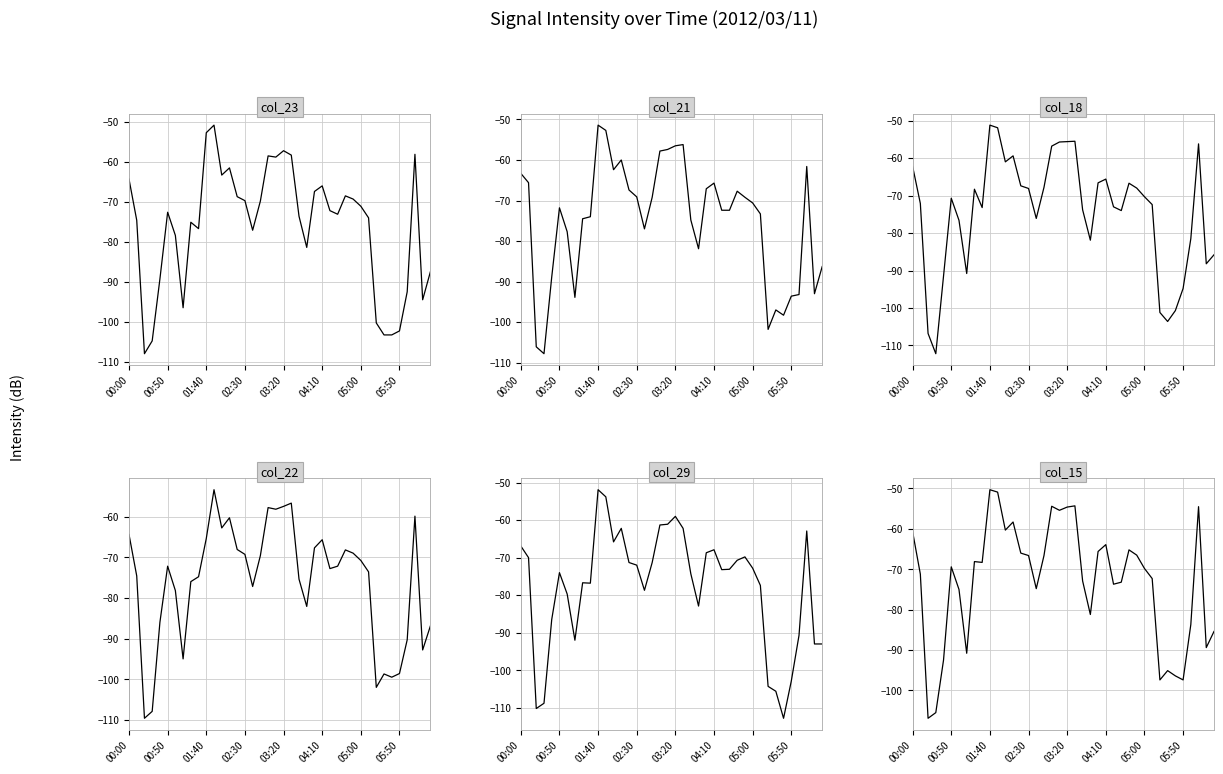

What is the highest value of the col_18 series?

-51.2